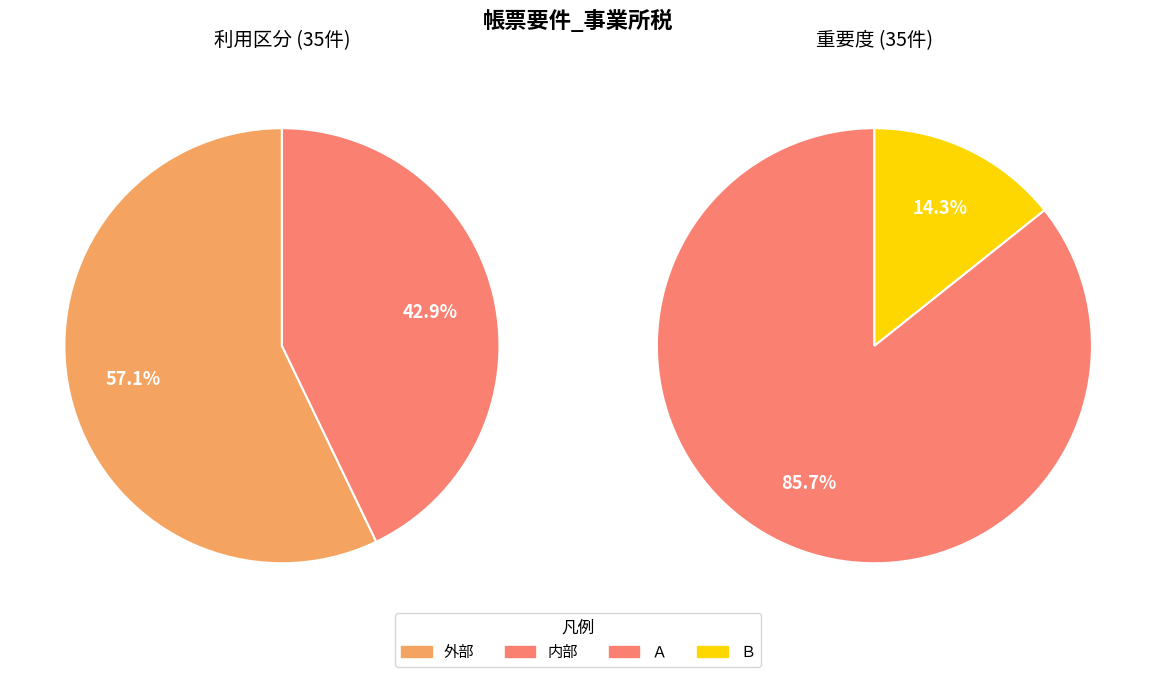

Between 内部 and 外部, which is larger?

外部